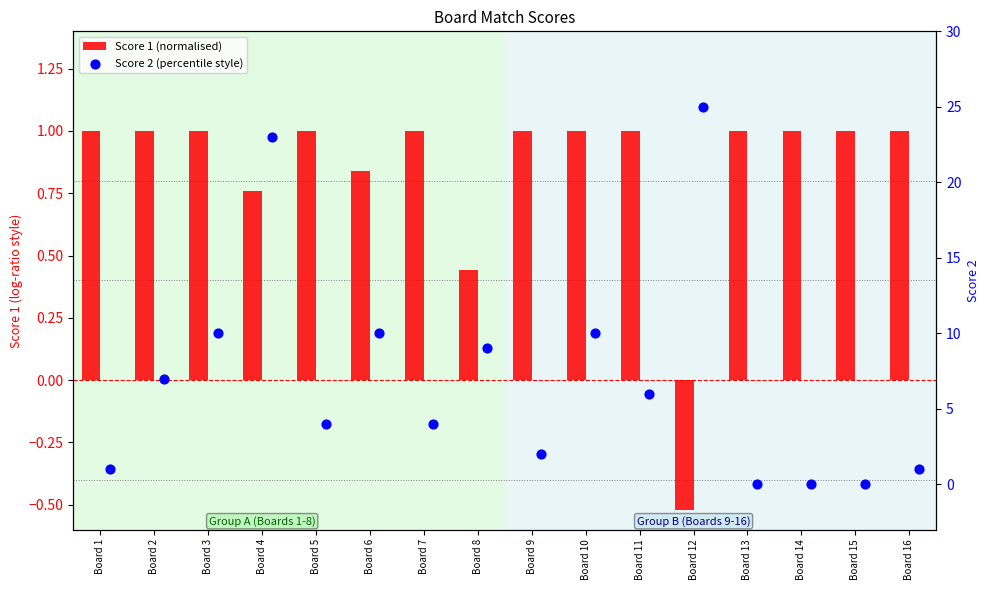

What is the total value across all series at Board 5?

5.0